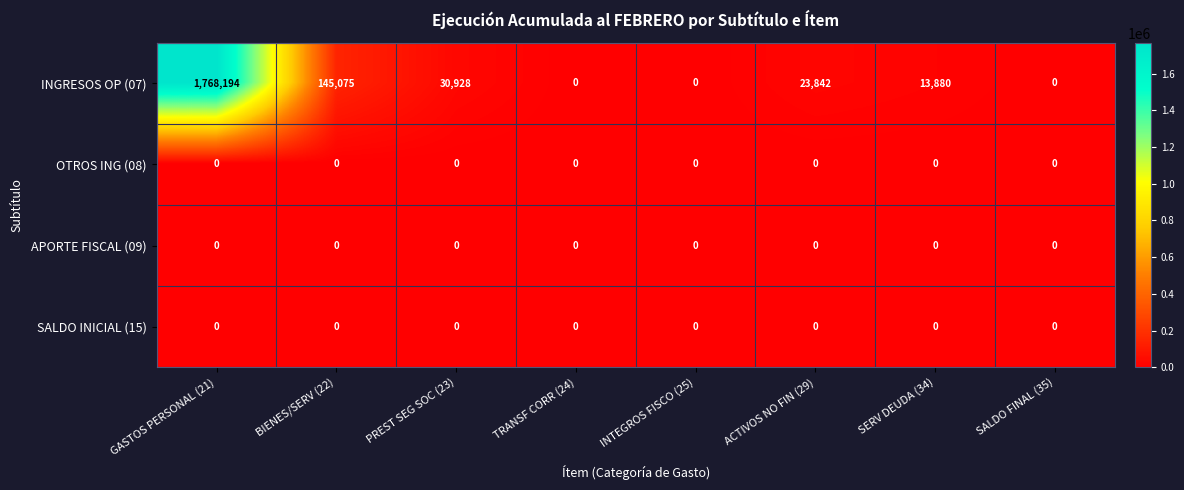

What is the maximum value shown in the chart?

1768194